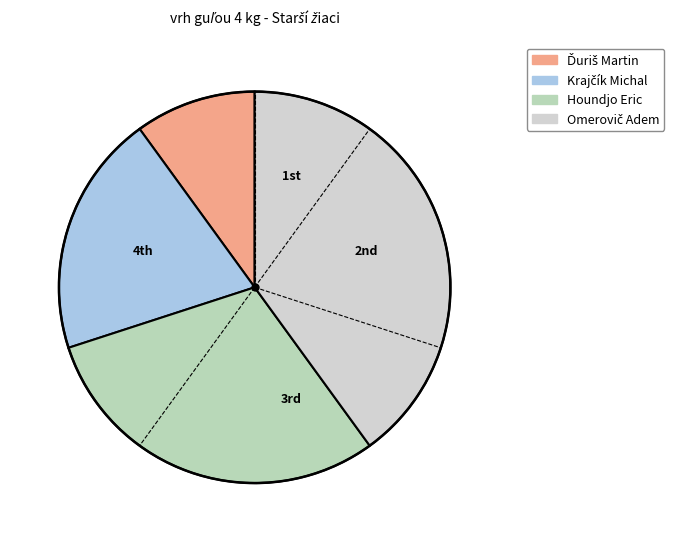

What portion of the pie excludes Omerovič Adem?

60.0%